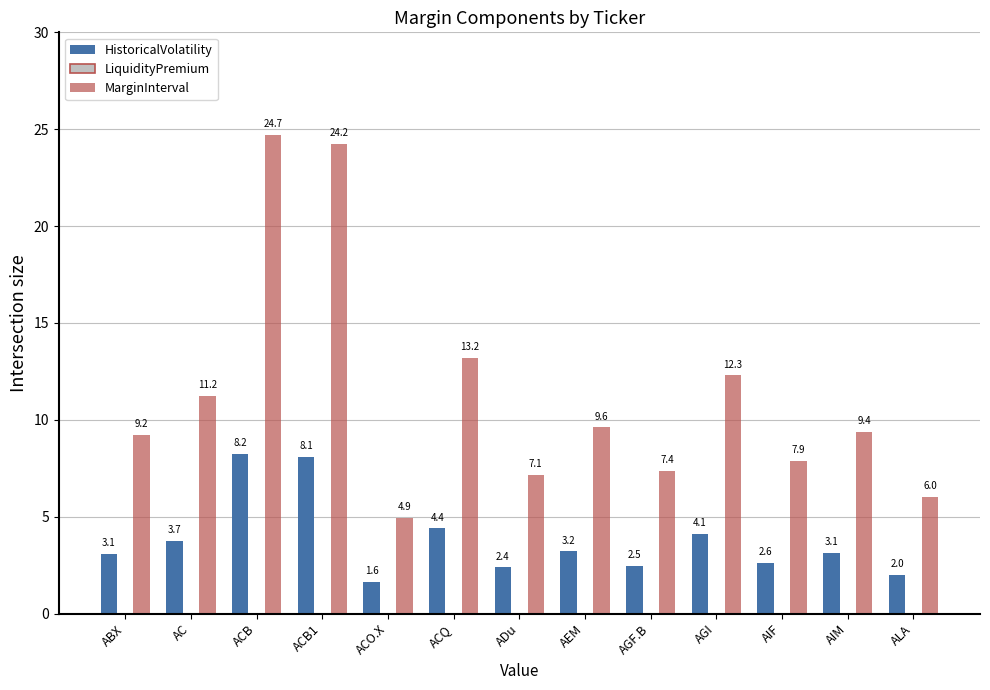

List the labels in order of MarginInterval value, largest first.

ACB, ACB1, ACQ, AGI, AC, AEM, AIM, ABX, AIF, AGF.B, ADu, ALA, ACO.X